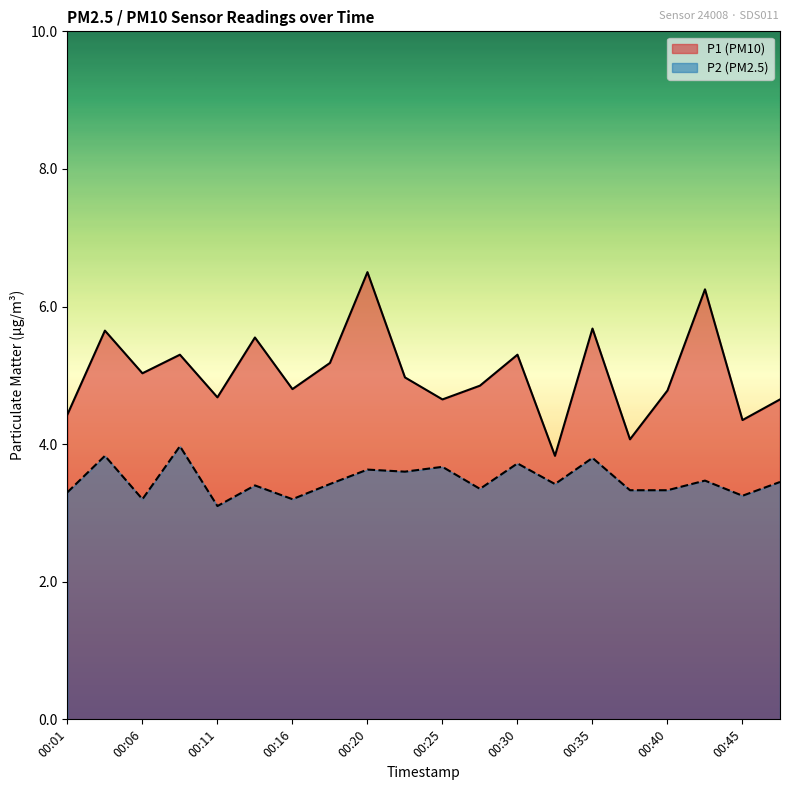

Reading left to right, list all the values displayed in this chart.

P1: 00:01=4.4	00:03=5.7	00:06=5.0	00:08=5.3	00:11=4.7	00:13=5.5	00:16=4.8	00:18=5.2	00:20=6.5	00:23=5.0	00:25=4.7	00:28=4.8	00:30=5.3	00:33=3.8	00:35=5.7	00:38=4.1	00:40=4.8	00:42=6.2	00:45=4.3	00:47=4.7
P2: 00:01=3.3	00:03=3.8	00:06=3.2	00:08=4.0	00:11=3.1	00:13=3.4	00:16=3.2	00:18=3.4	00:20=3.6	00:23=3.6	00:25=3.7	00:28=3.4	00:30=3.7	00:33=3.4	00:35=3.8	00:38=3.3	00:40=3.3	00:42=3.5	00:45=3.2	00:47=3.5